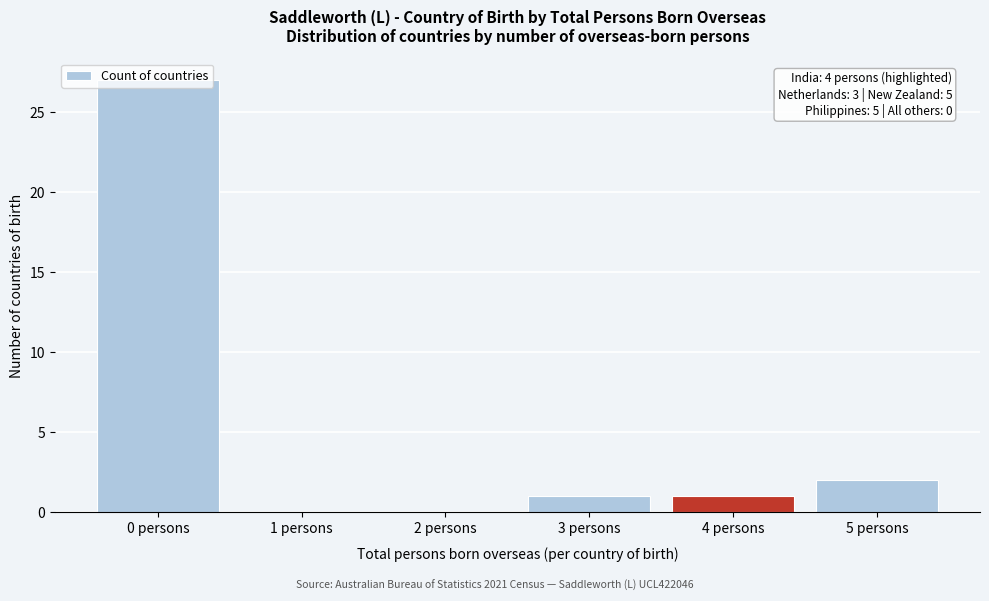

Which label corresponds to the largest value in the chart?

0 persons